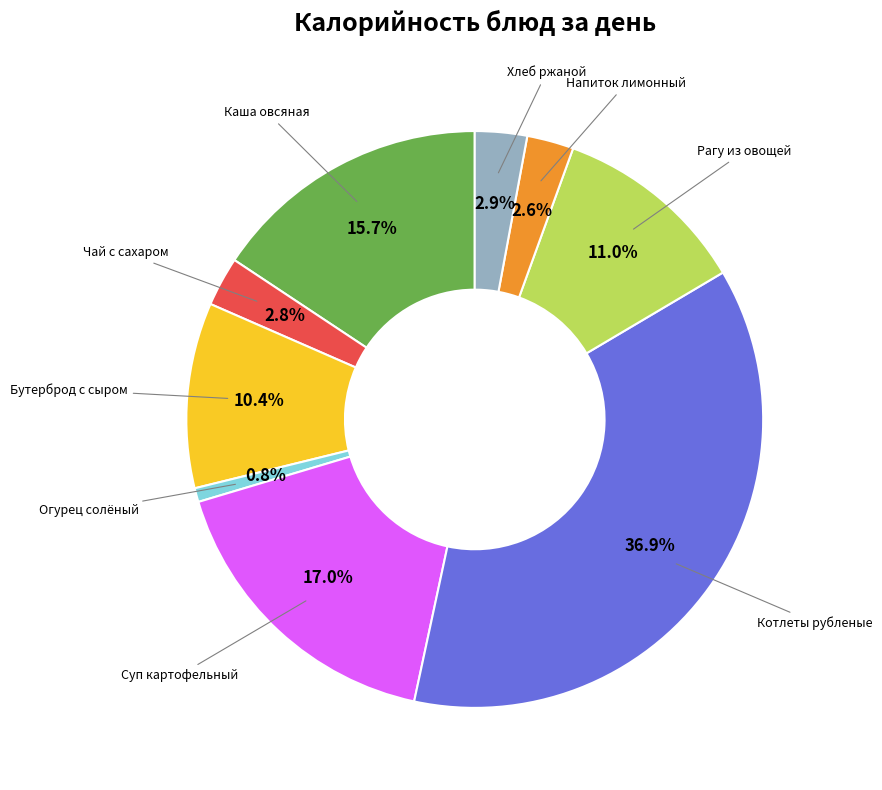

How much of the chart is everything except Бутерброд с сыром?

89.6%